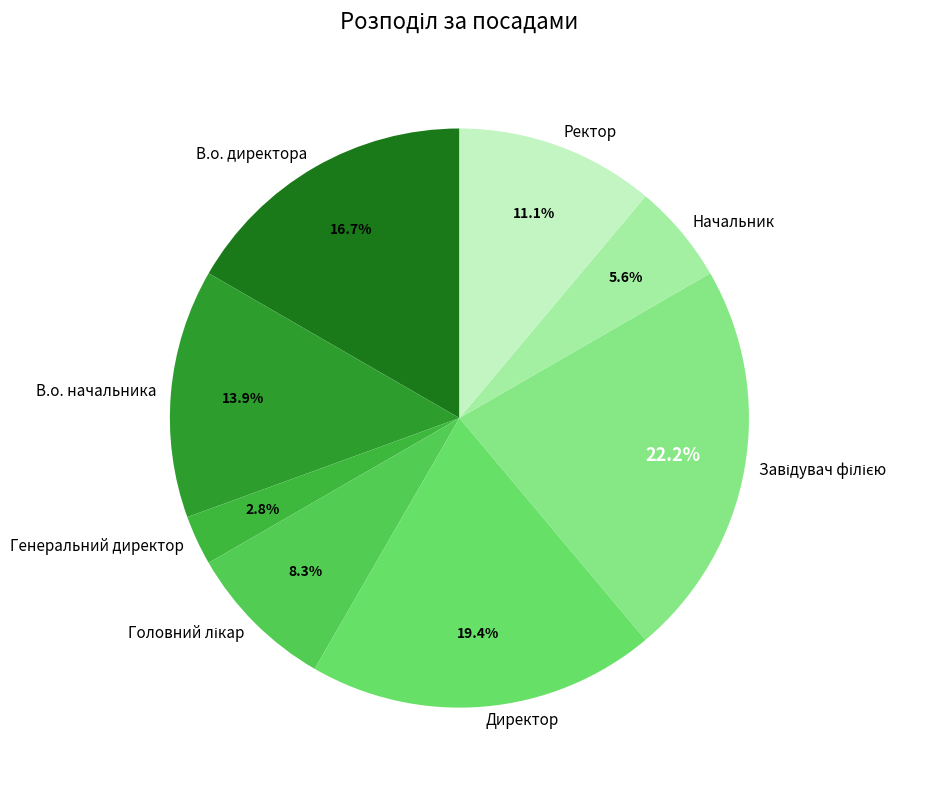

Which category has the smallest portion of the pie?

Генеральний директор